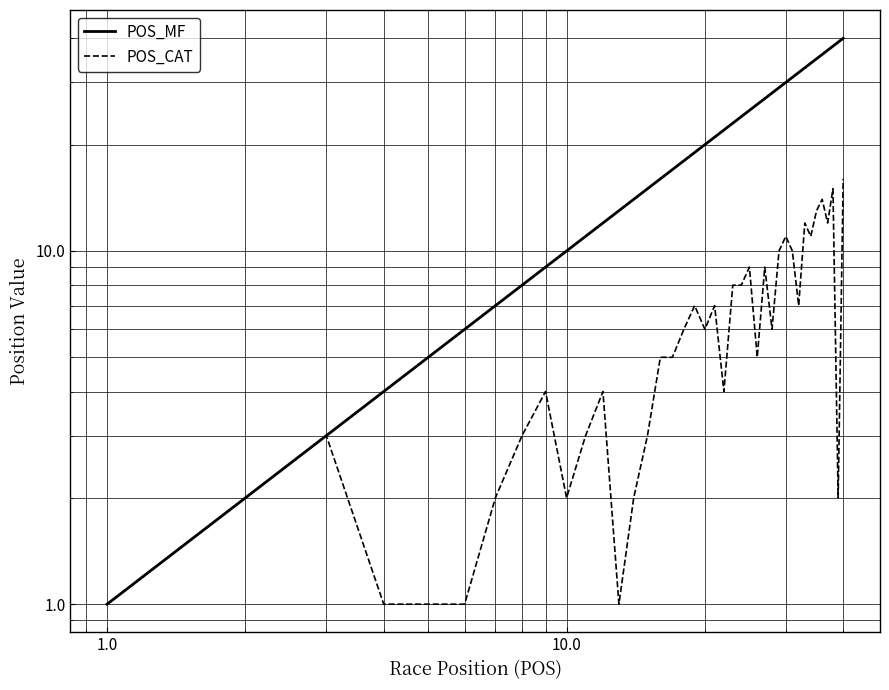

What is the greatest value displayed?

40